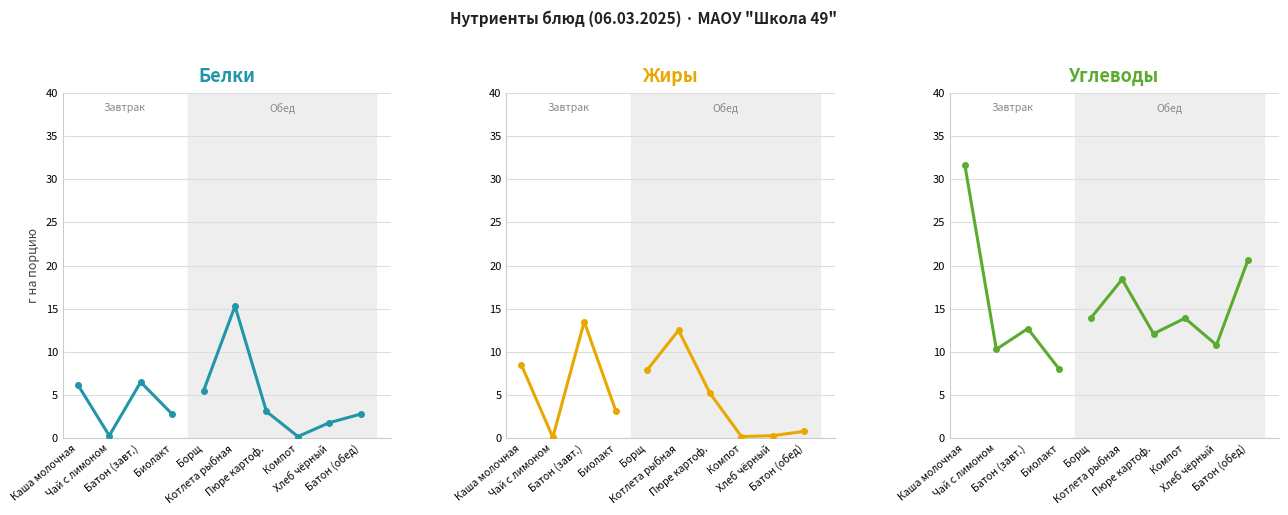

What is the difference between the maximum and minimum values in the Углеводы series?

23.6